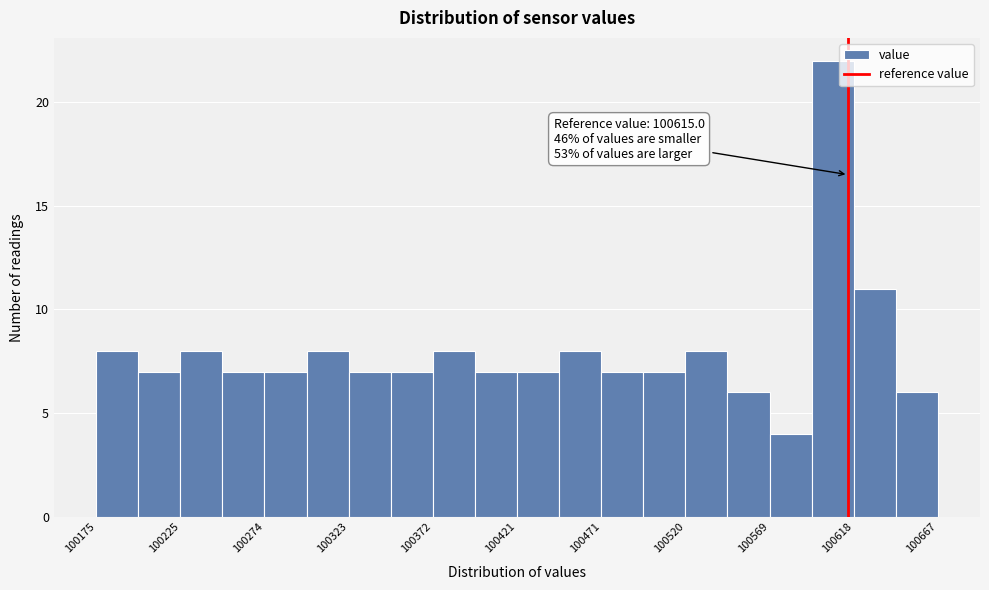

Which range on the x-axis has the tallest bar?

100595 to 100620